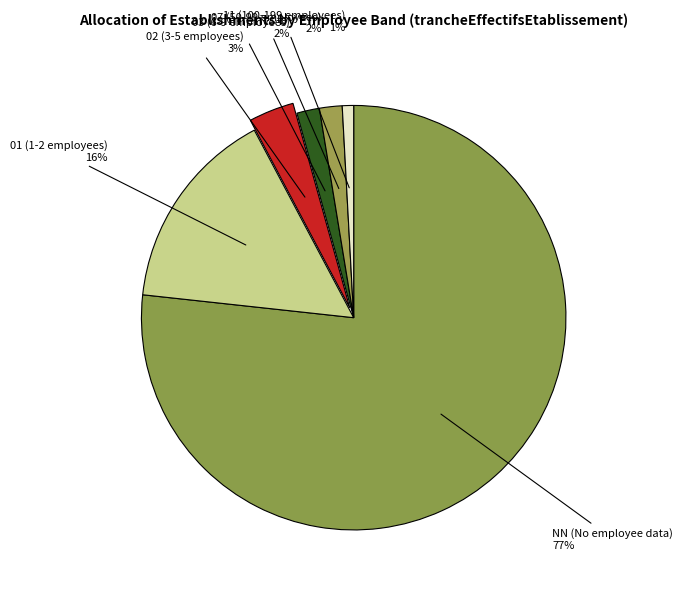

Do 07 (50-99 employees) 2% and NN (No employee data) 77% together represent more than half of the pie?

Yes